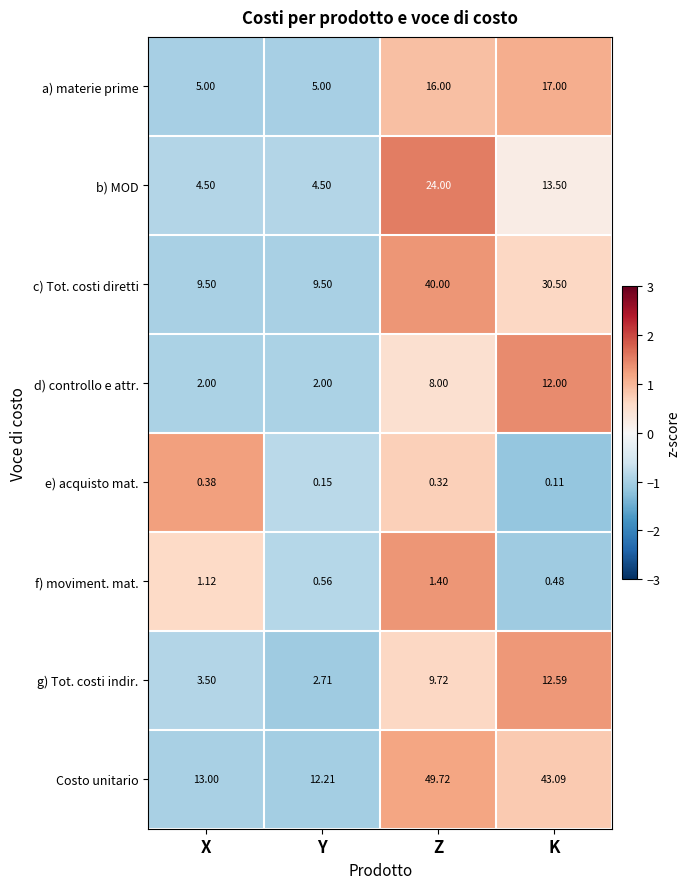

Which series changed the most between Z and K?

b) MOD